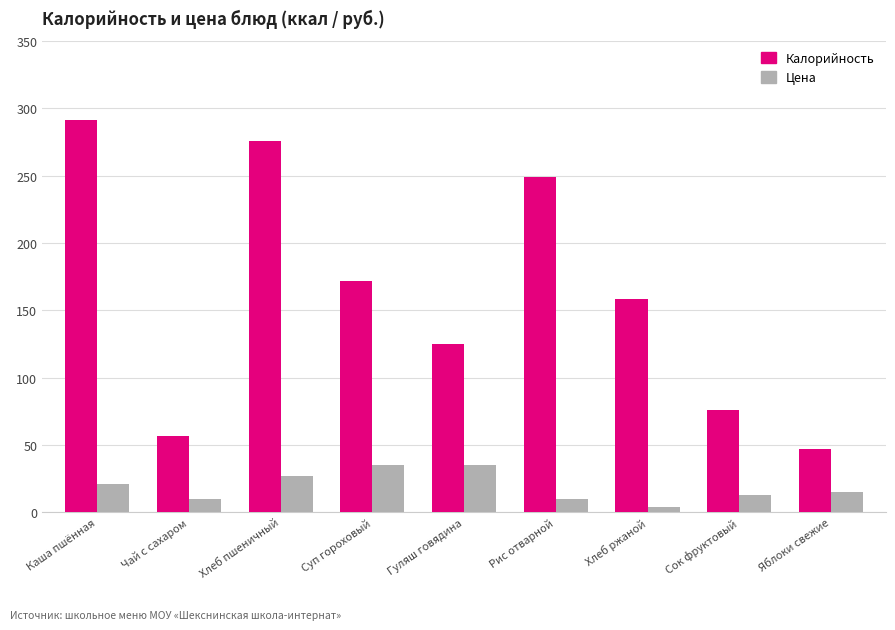

What is the label of the 2nd bar from the left?

Чай с сахаром